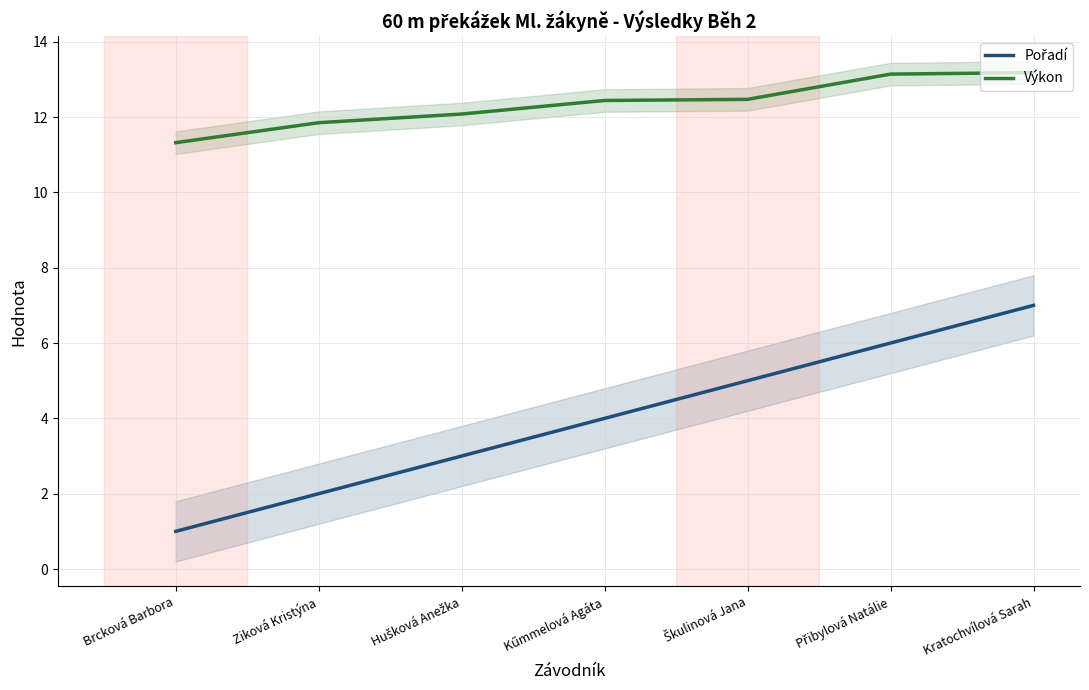

True or false: Pořadí and Výkon cross at least once.

False